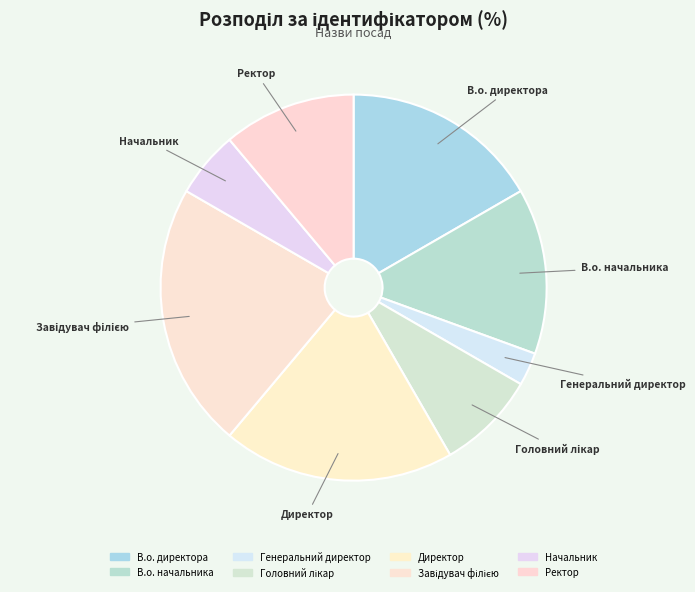

Which category has the smallest portion of the pie?

Генеральний директор